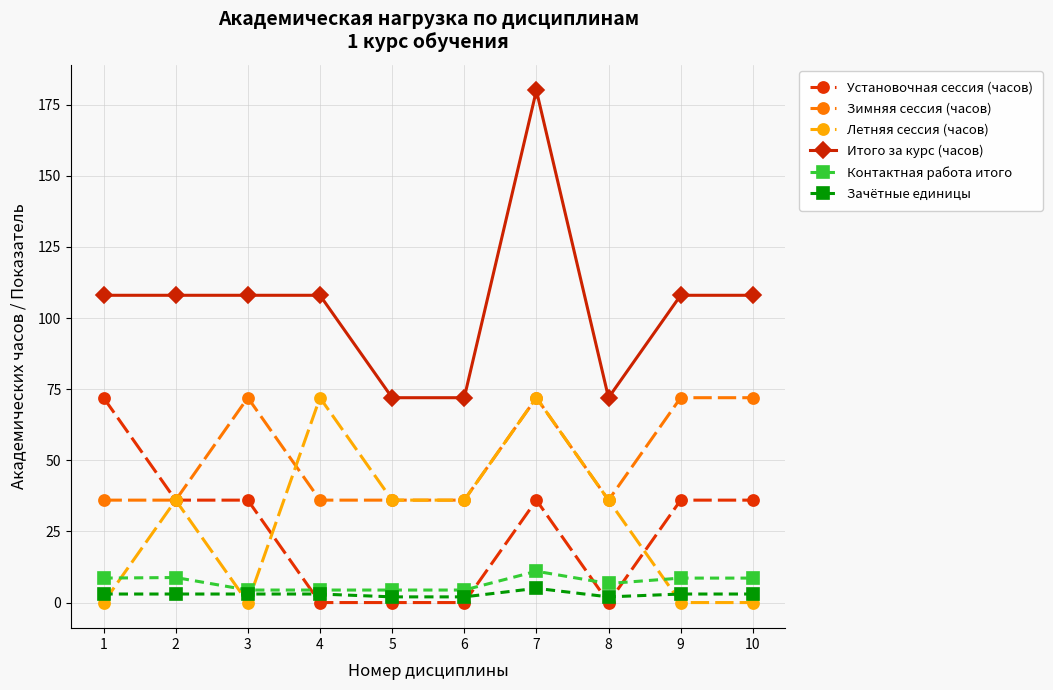

After their last crossing, which series has the higher values: Установочная сессия (часов) or Контактная работа итого?

Установочная сессия (часов)